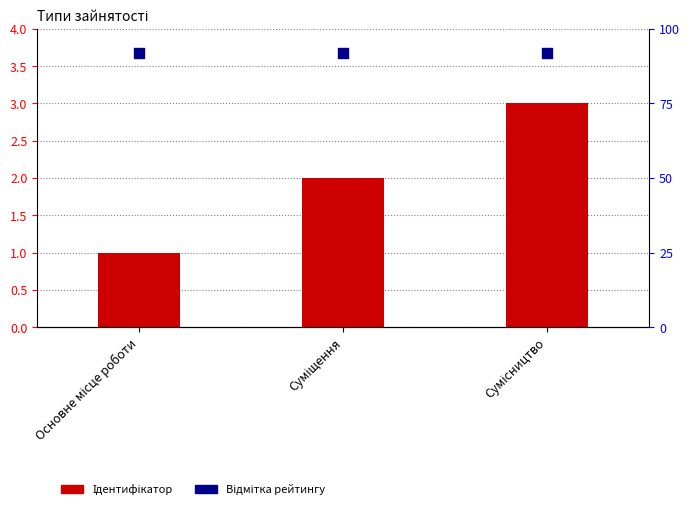

What is the total value across all series at Сумісництво?

6.7